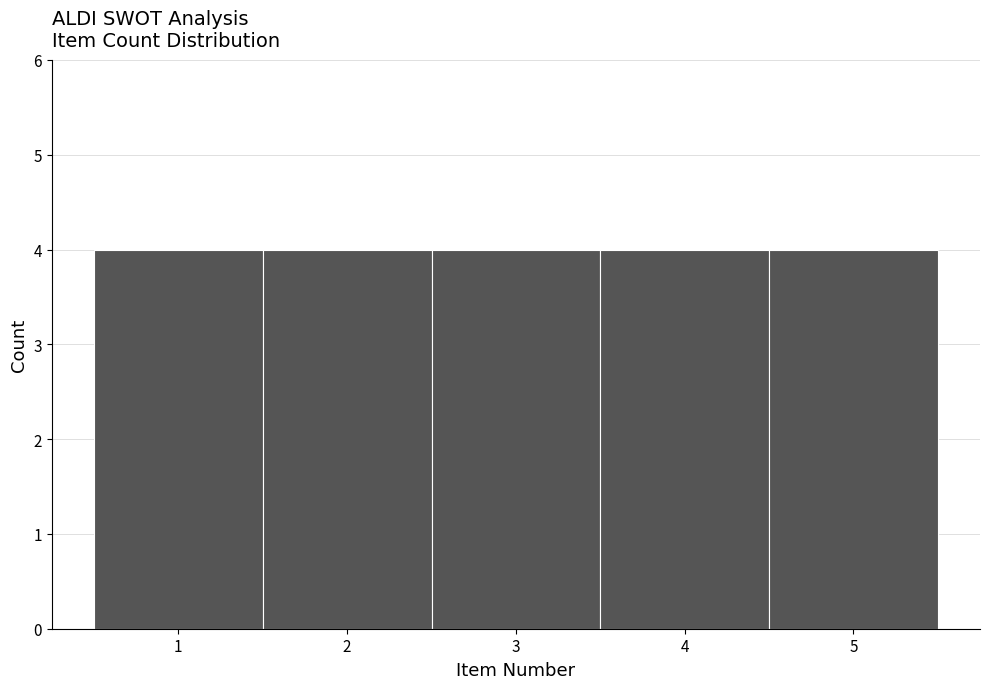

Reading left to right, list every bar in this chart as the range it spans on the x-axis followed by its height. The values are not printed on the chart, so give them approximately, as read against the axis.

0.5 to 1.5: 4
1.5 to 2.5: 4
2.5 to 3.5: 4
3.5 to 4.5: 4
4.5 to 5.5: 4